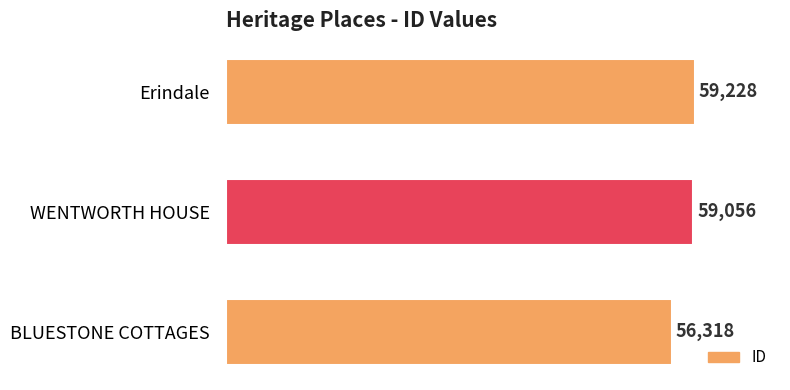

At which label is the value closest to 57773?

WENTWORTH HOUSE